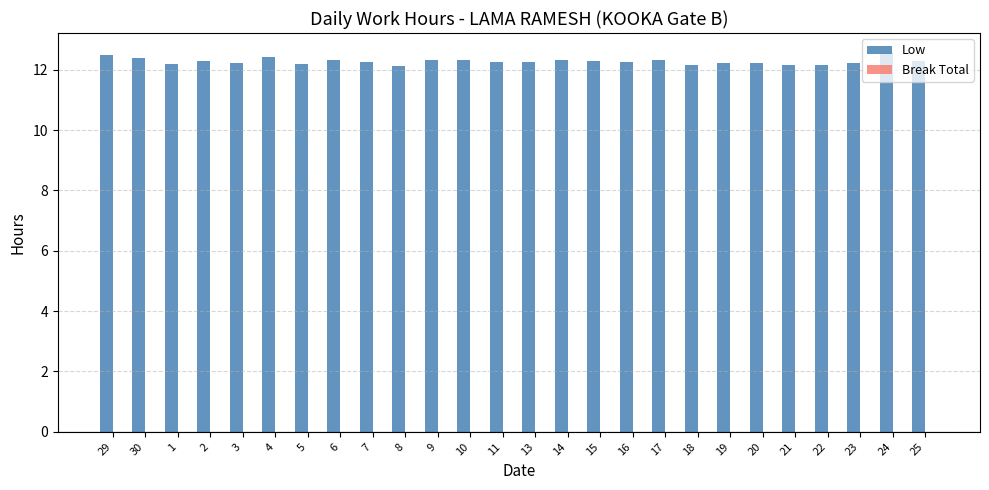

Is it true that the value at 11 is 12.3?

True